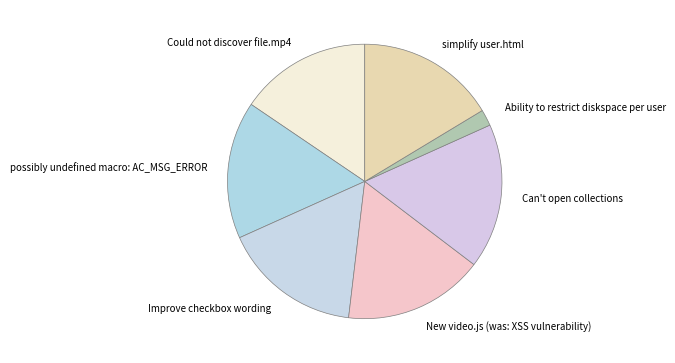

Combined, do Can't open collections and New video.js (was: XSS vulnerability) account for over 50%?

No